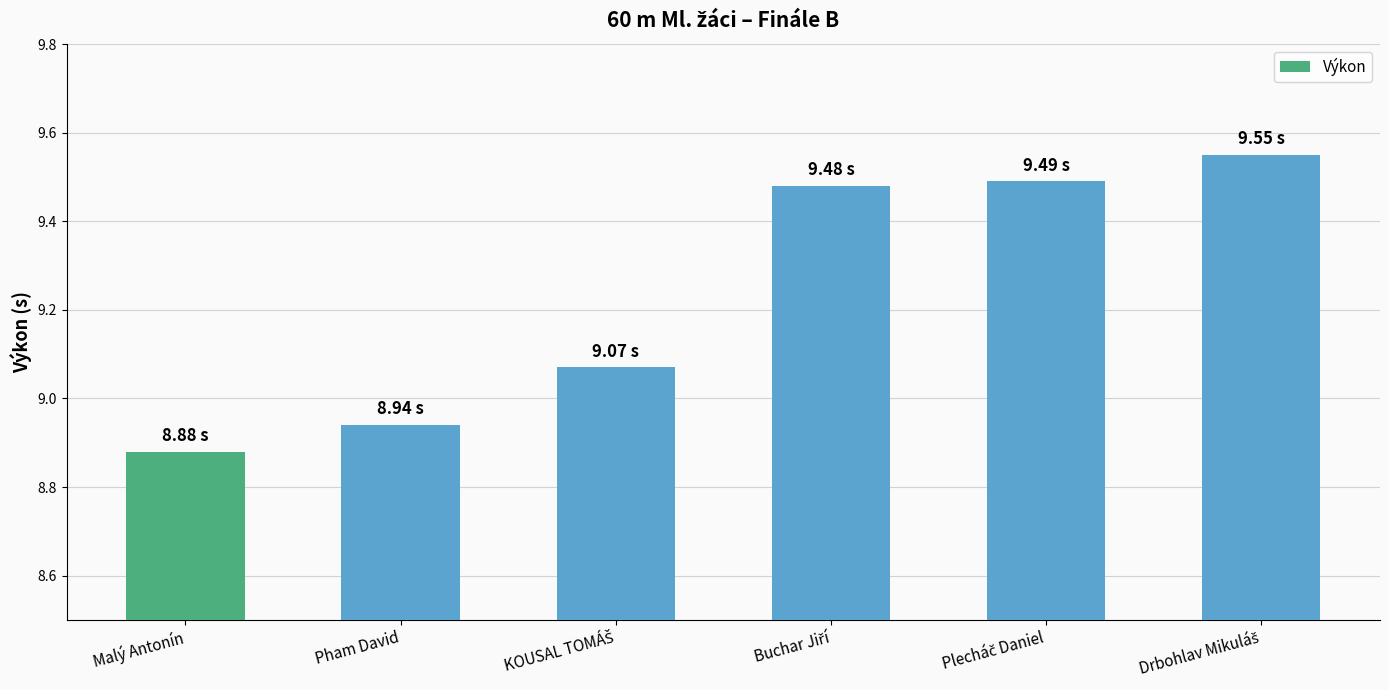

Which label corresponds to the smallest value in the chart?

Malý Antonín